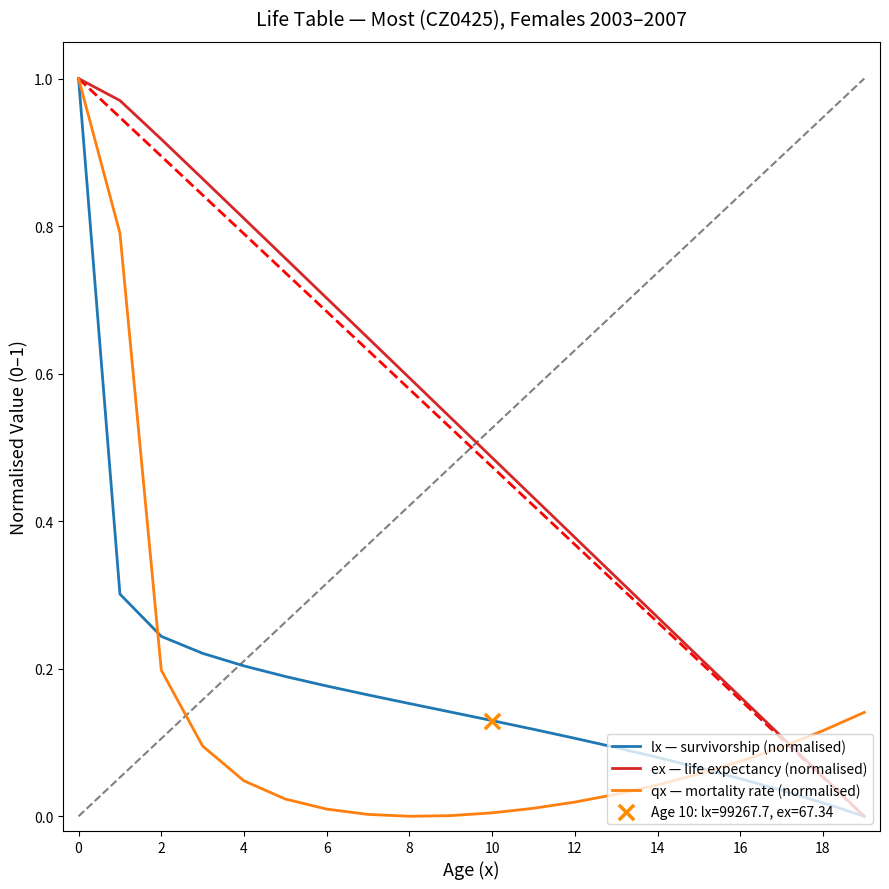

Which series has the largest total across all categories?

ex — life expectancy (normalised)